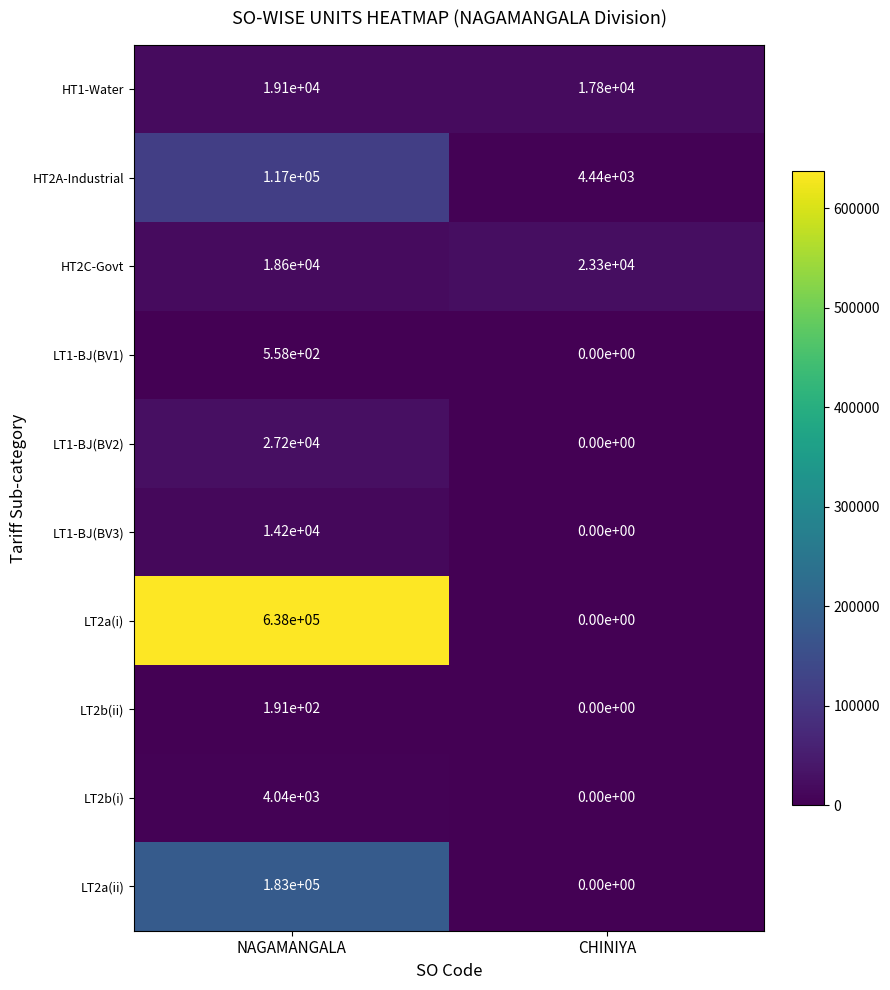

Read the LT2b(ii) value at NAGAMANGALA.

191